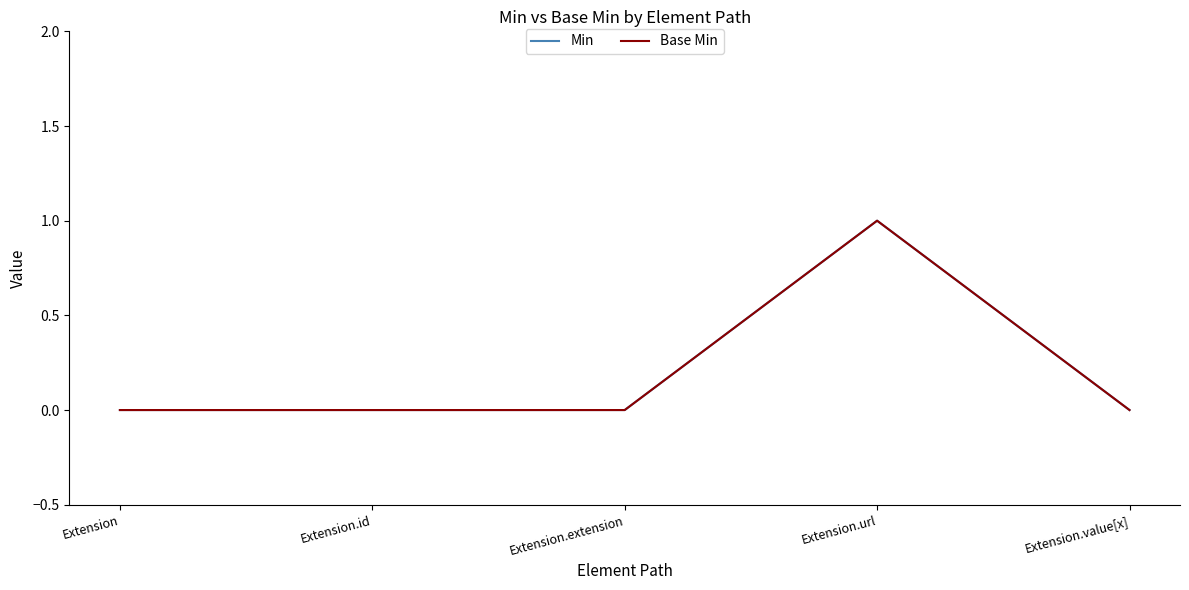

Is this an area chart (filled region under the line)?

No